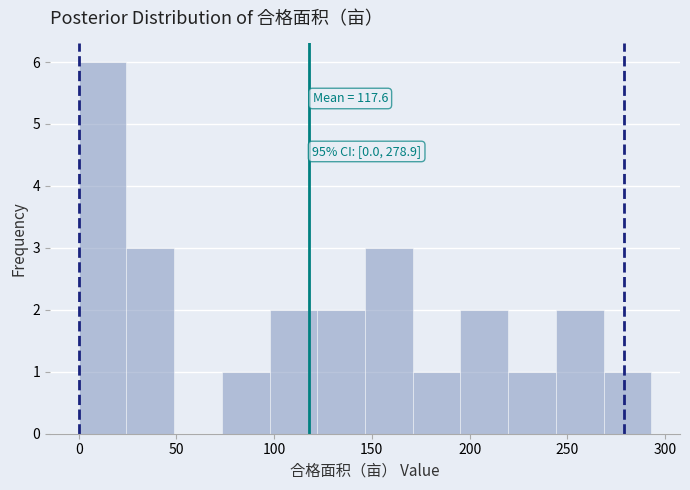

Which range on the x-axis has the tallest bar?

0 to 25